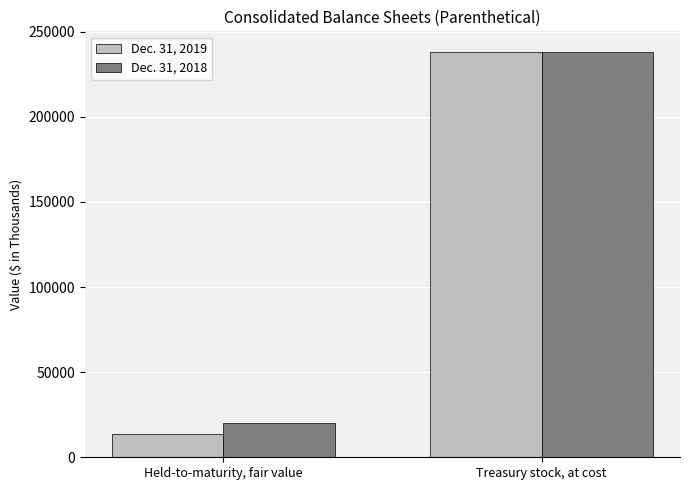

What is the label of the 2nd bar from the left?

Treasury stock, at cost